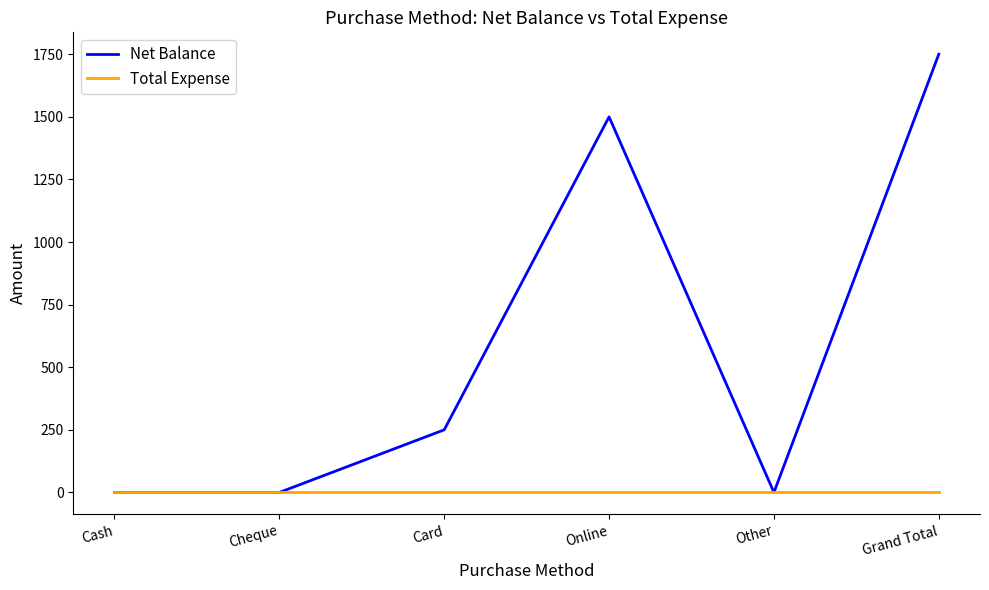

Reading right to left, list all the values displayed in this chart.

Net Balance: Grand Total=1750	Other=0	Online=1500	Card=250	Cheque=0	Cash=0
Total Expense: Grand Total=0	Other=0	Online=0	Card=0	Cheque=0	Cash=0